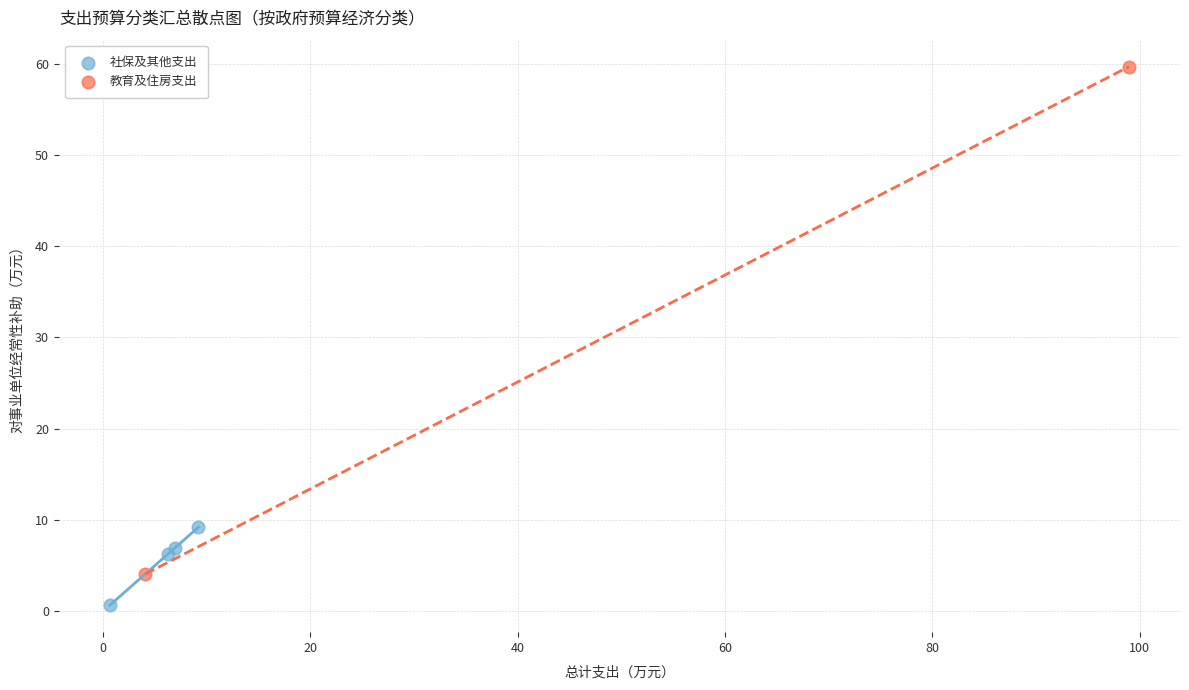

Which series has the widest spread of Y values?

教育及住房支出